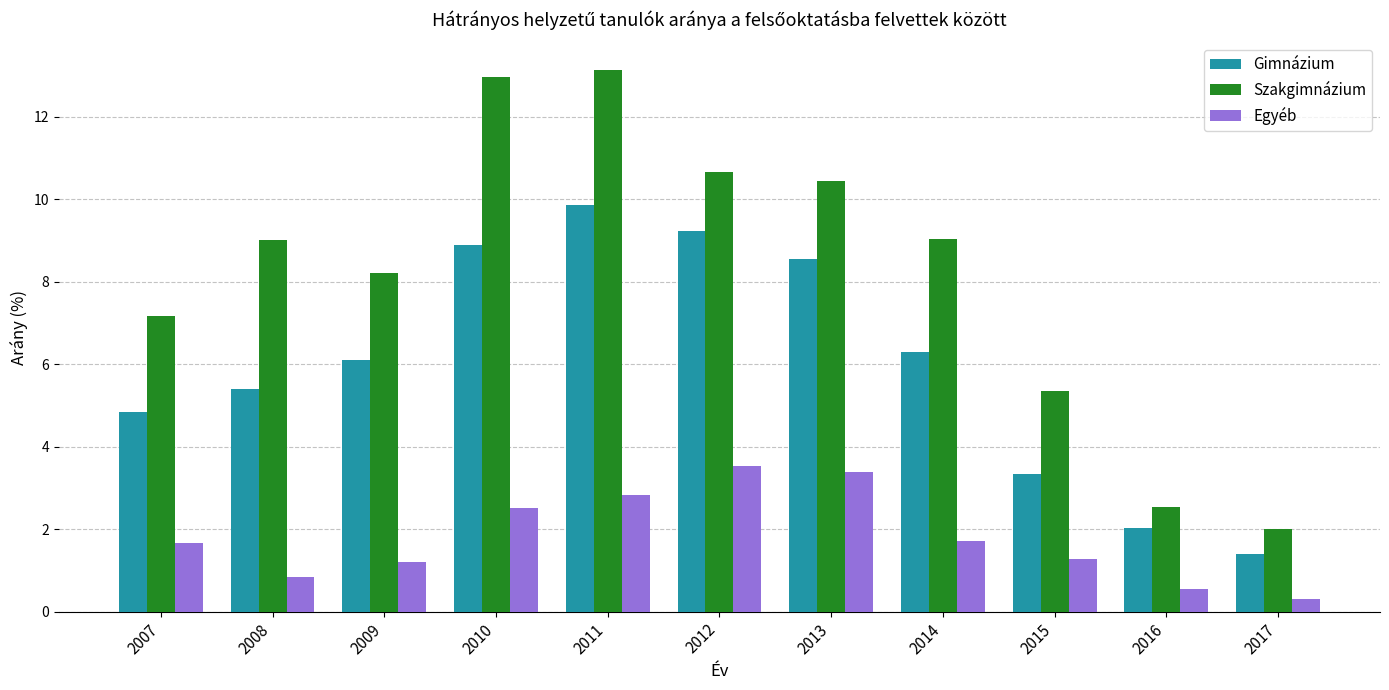

The Egyéb series shows 5.1 at 2013. True or false?

False